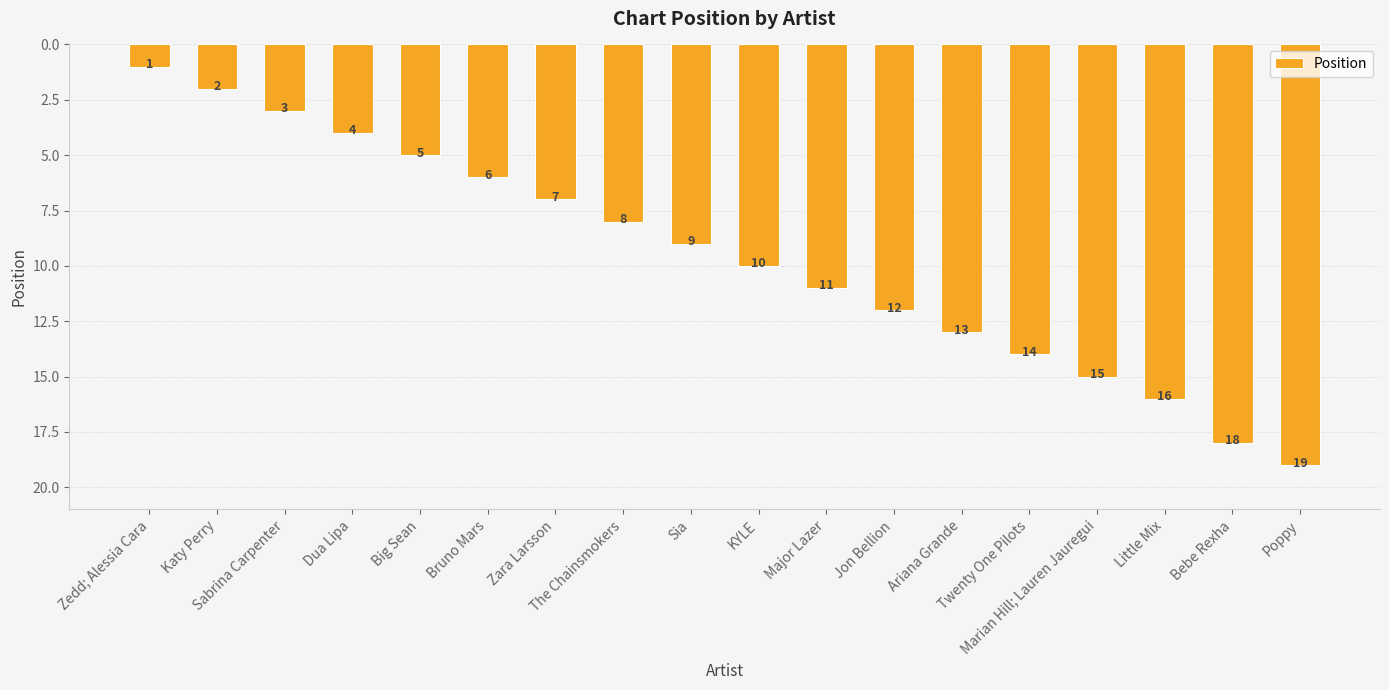

What is the average value?

10